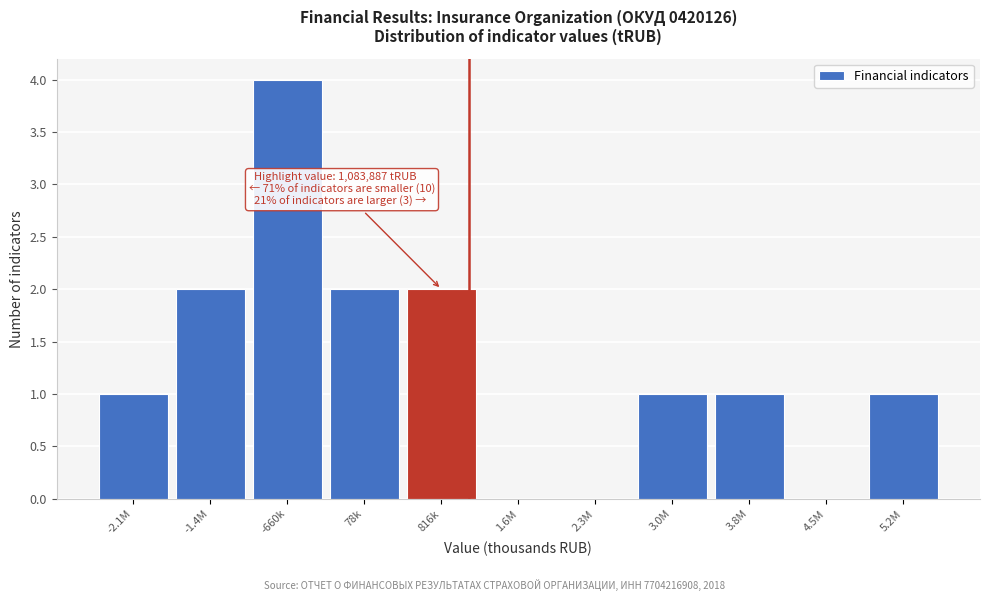

Reading left to right, what are all the values shown in this chart?

-2.1M=1	-1.4M=2	-660k=4	78k=2	816k=2	1.6M=0	2.3M=0	3.0M=1	3.8M=1	4.5M=0	5.2M=1